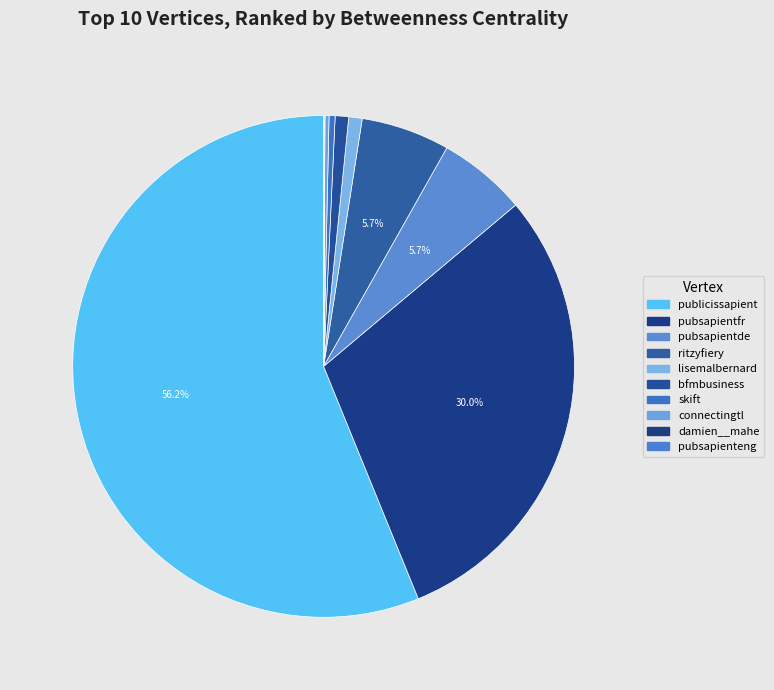

Is it true that connectingtl is 1% of the pie?

False